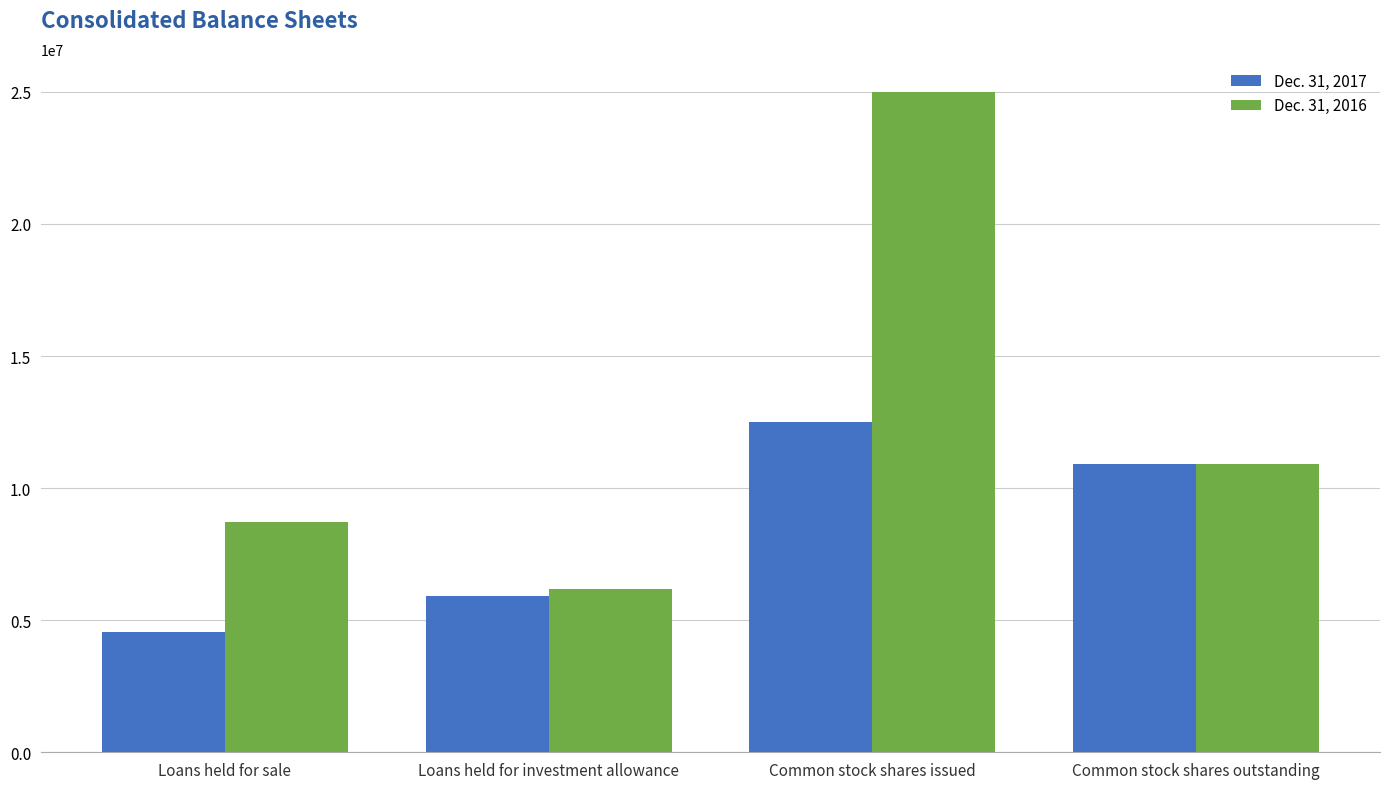

What position from the left is Common stock shares issued?

3